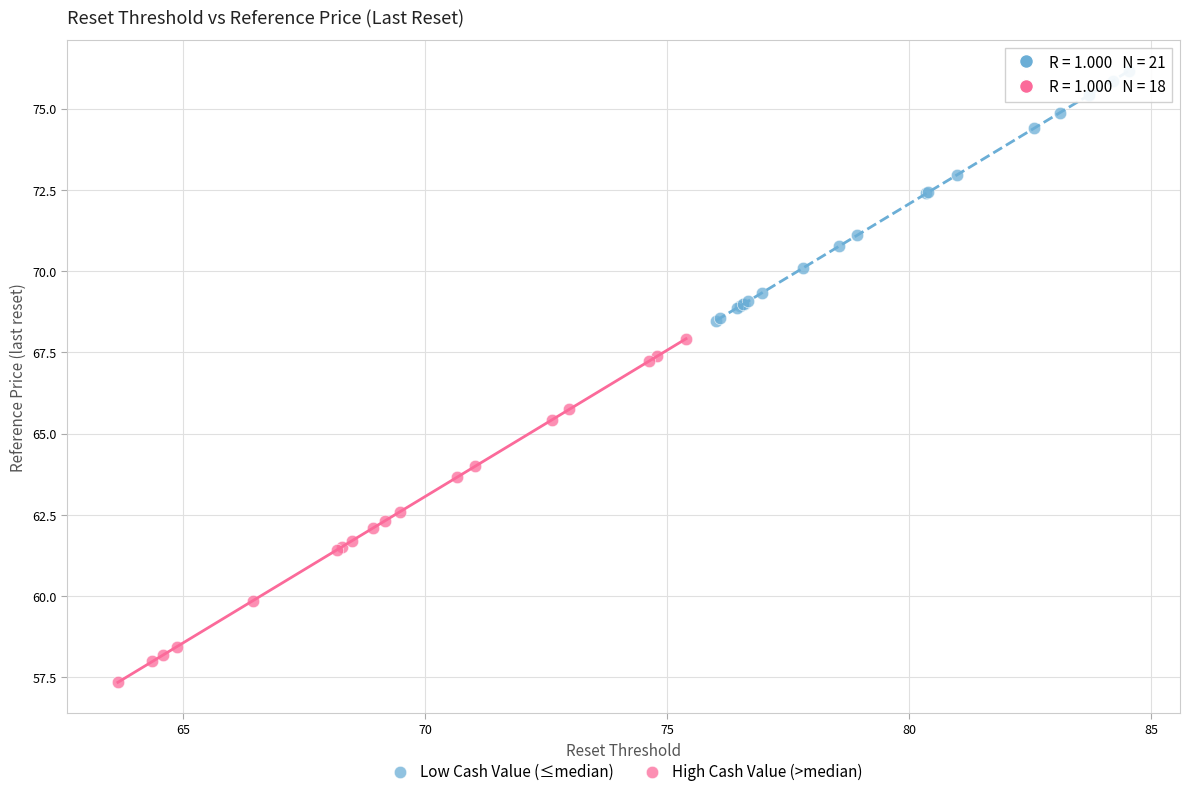

Which series has the largest Y range (max minus min)?

High Cash Value (>median)